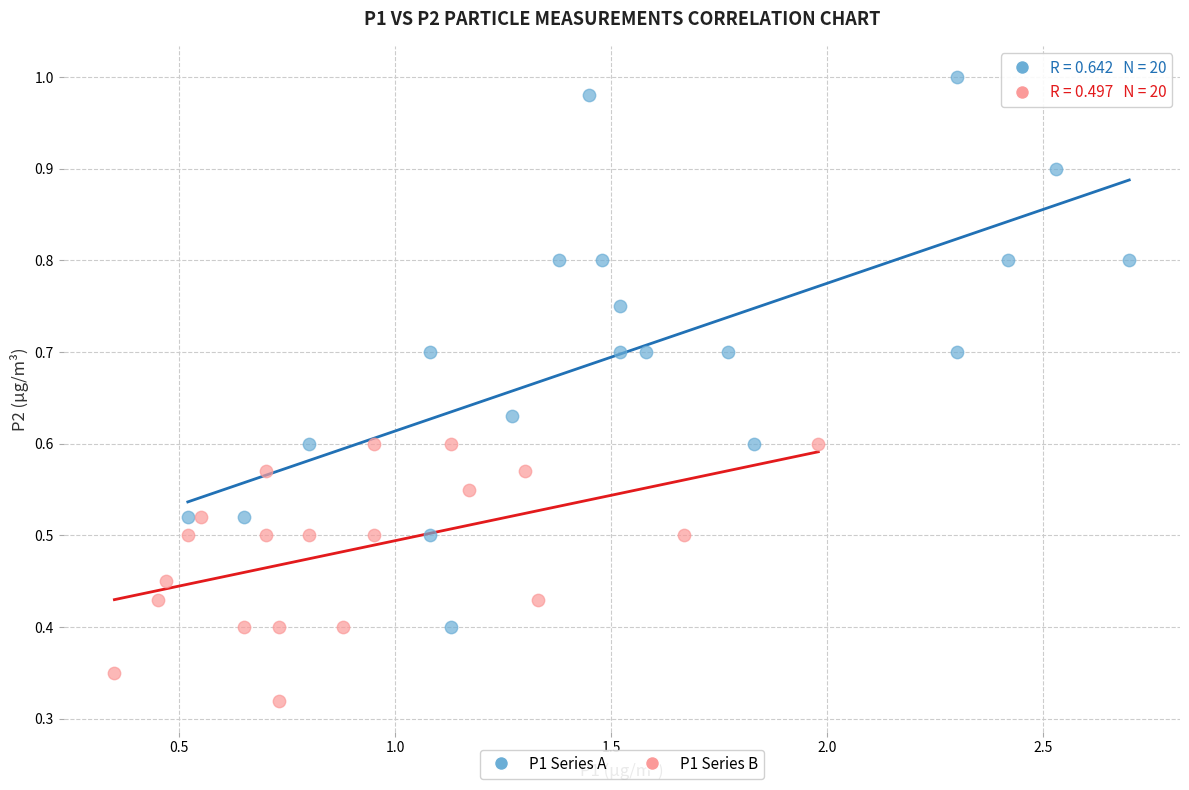

Which series contains the lowest Y value?

P1 Series B